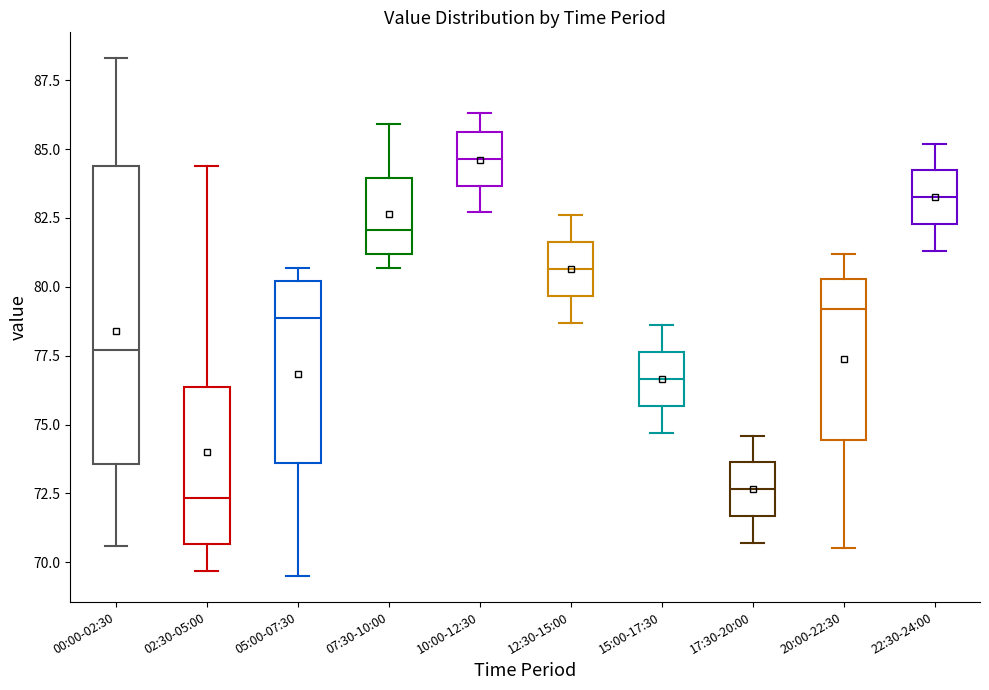

Where is the upper edge of the box for 17:30-20:00 on the y-axis? The values are not printed on the chart, so give them approximately, as read against the axis.

73.5